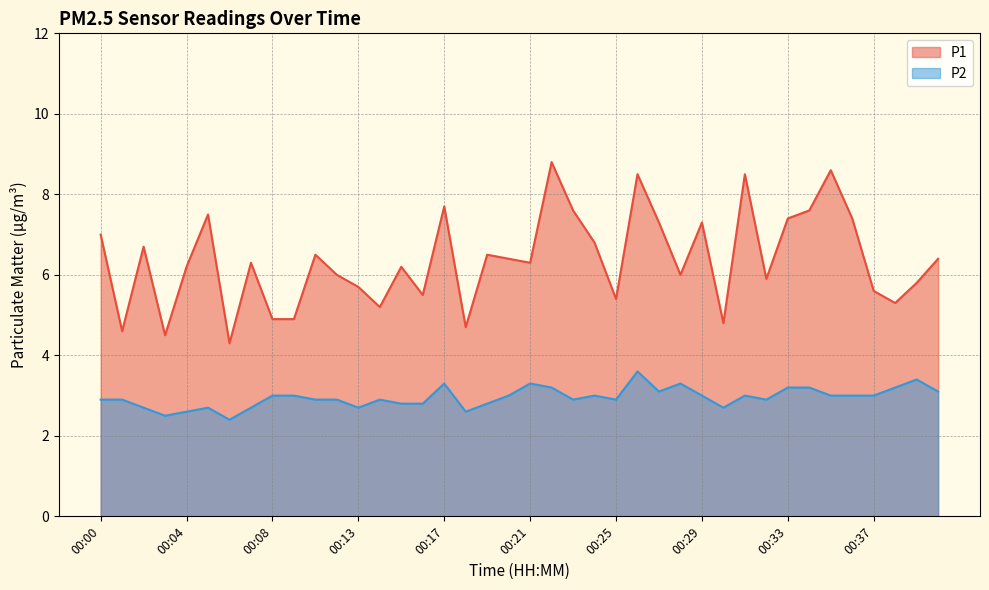

At 00:18, list the series in order from smallest to largest.

P2, P1